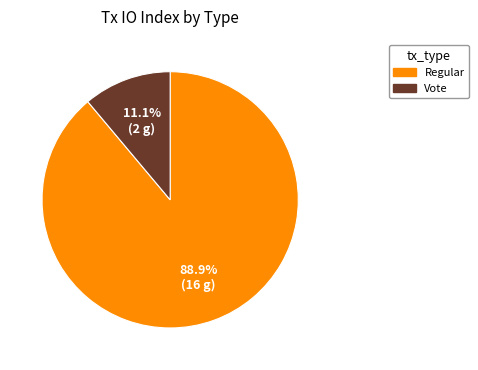

What is the smallest slice in the pie chart?

Vote